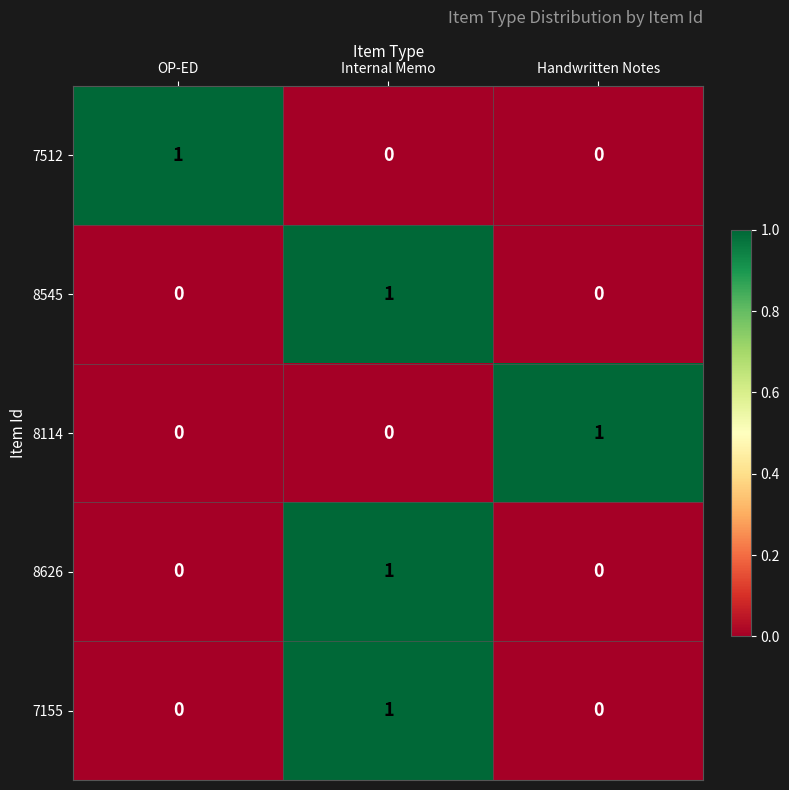

What is the maximum value shown in the chart?

1